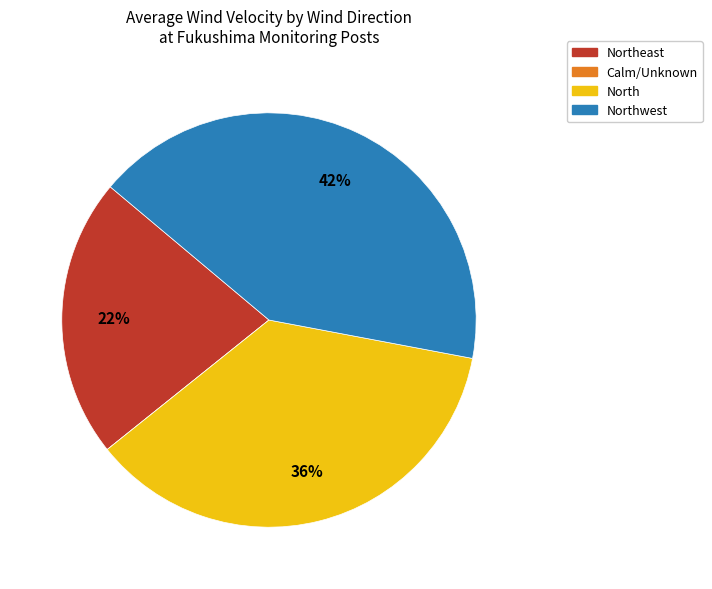

Does any single category account for the majority?

No